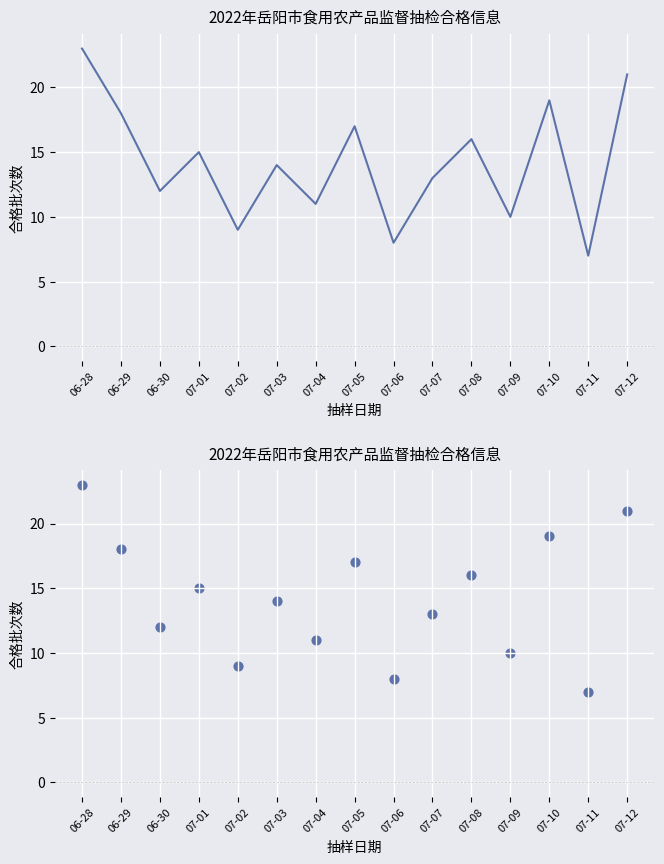

Which has a higher value, 07-05 or 06-29?

06-29